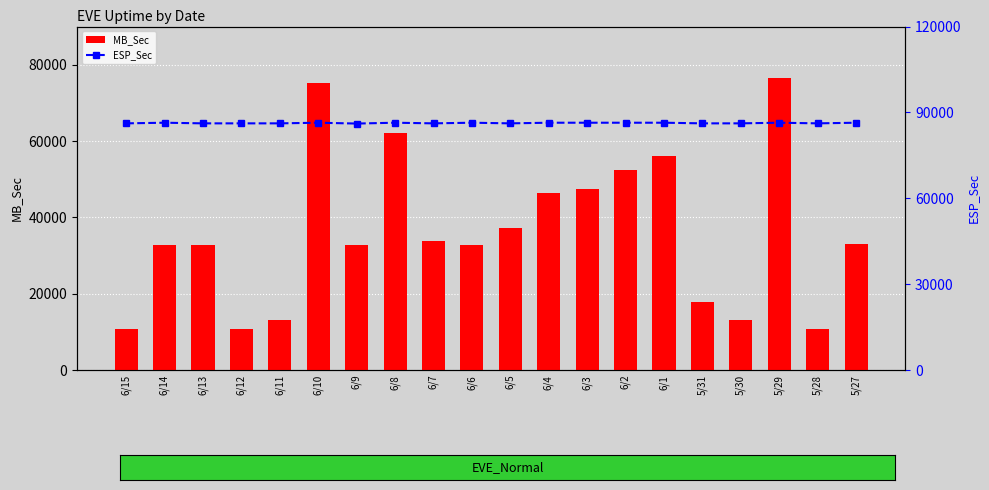

At how many categories does at least one series exceed 44286?

20